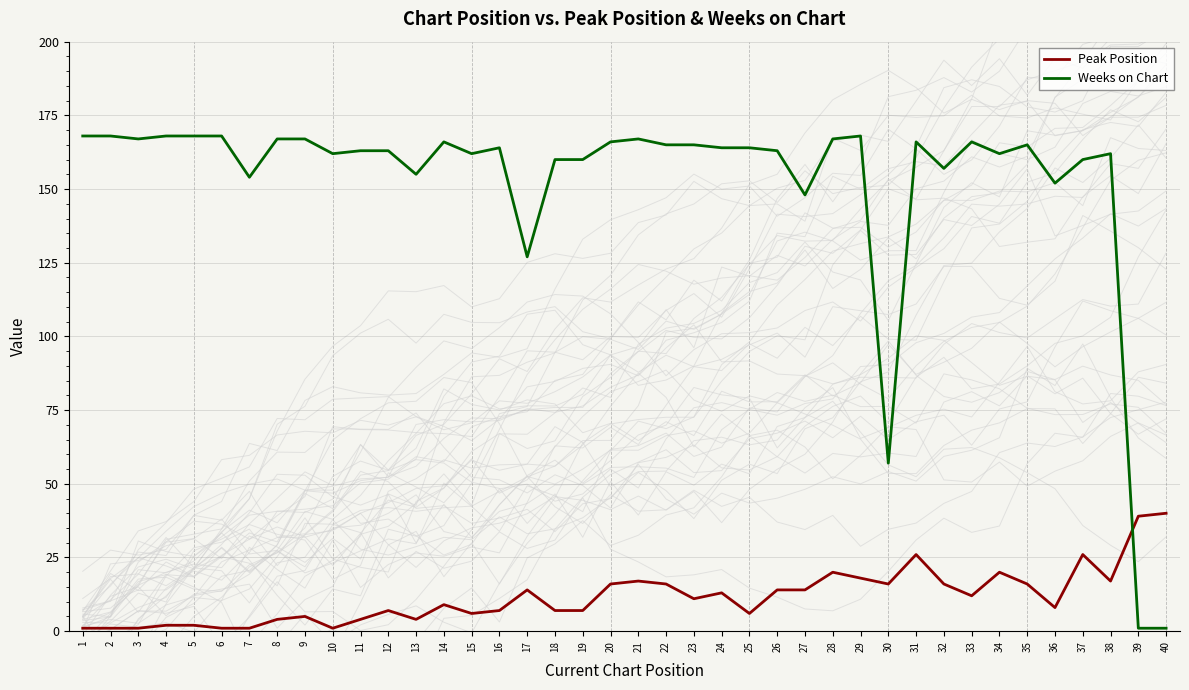

At which category does Peak Position reach its first local peak?

9